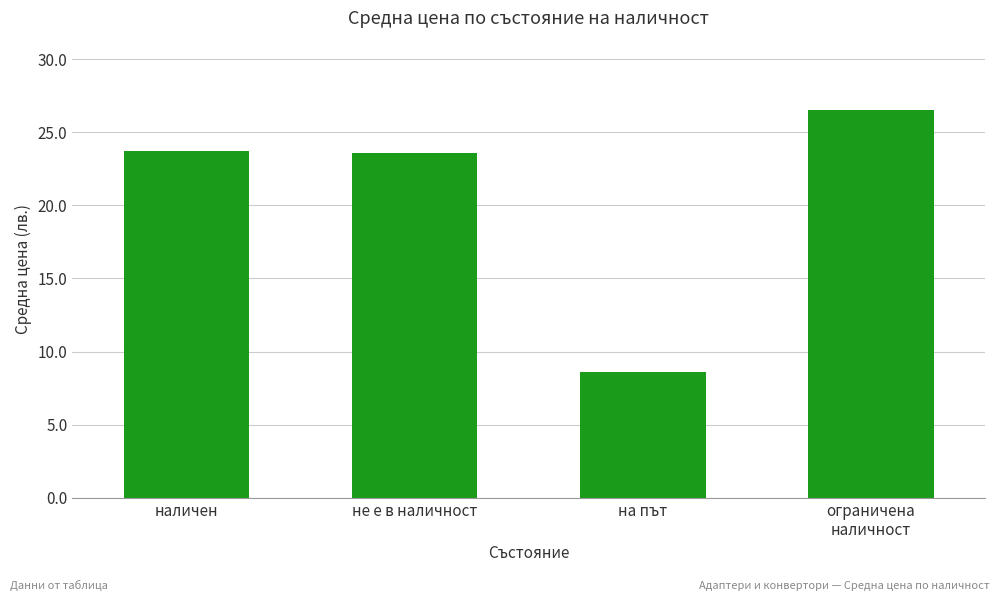

Approximately how many times larger is the value at не е в наличност compared to ограничена
наличност?

0.9